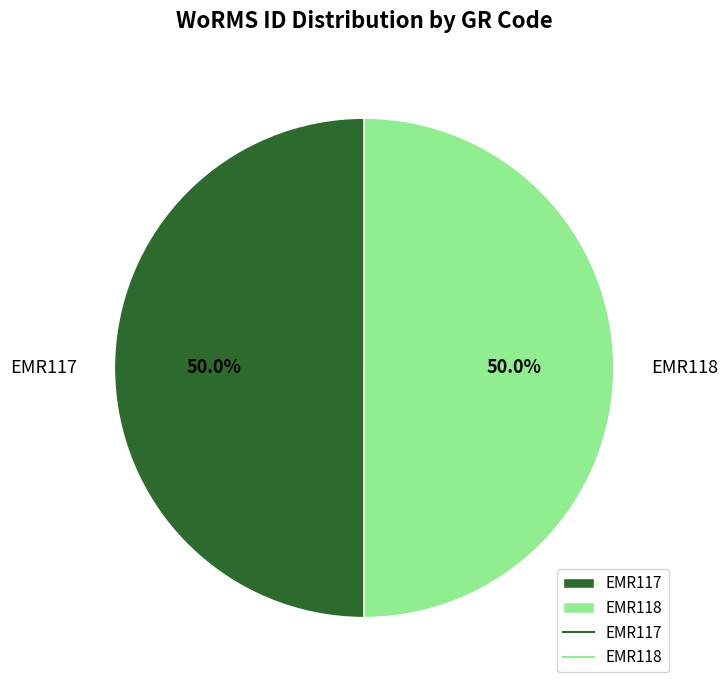

Approximately how many times larger is the value at EMR117 compared to EMR118?

1.0